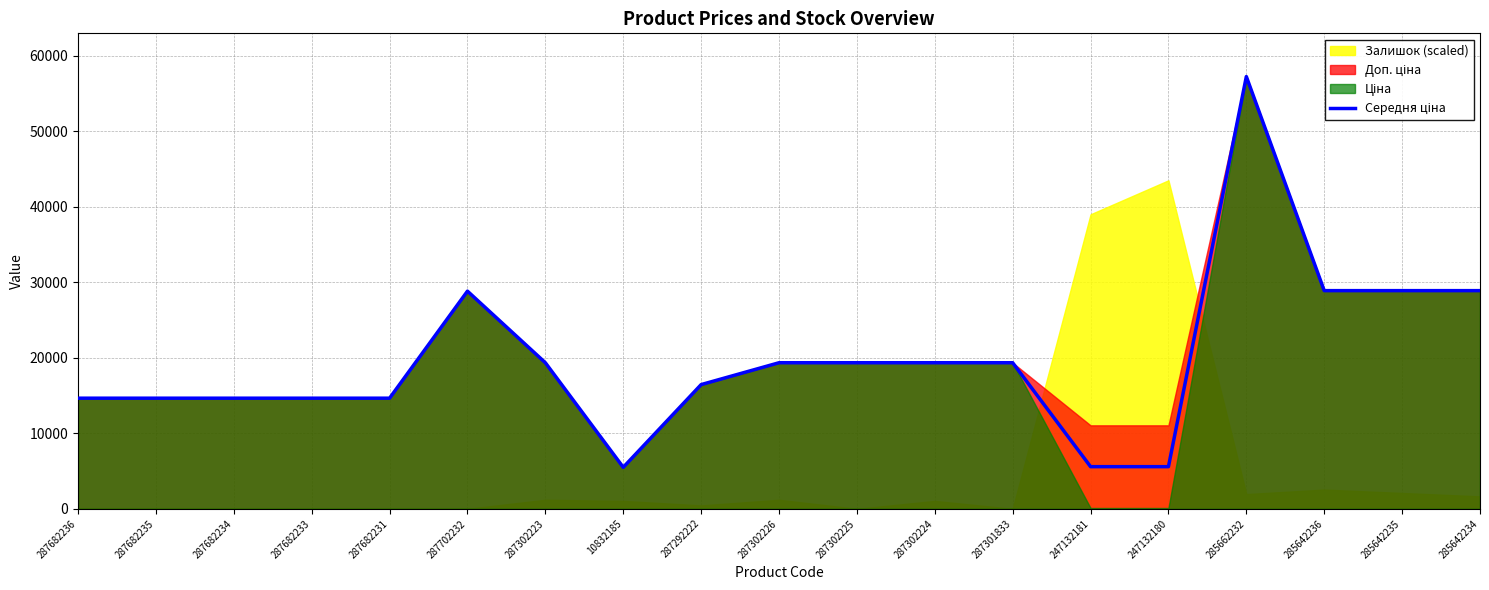

Reading left to right, list all the values displayed in this chart.

14649.6	14649.6	14649.6	14649.6	14649.6	28821.8	19343.1	5497.3	16448.2	19343.1	19343.1	19343.1	19343.1	5582.8	5582.8	57235.5	28890.3	28890.3	28890.3